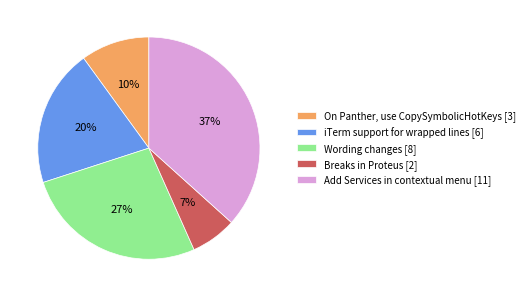

To the nearest percent, what is the difference between the largest and smallest slice percentages?

30%